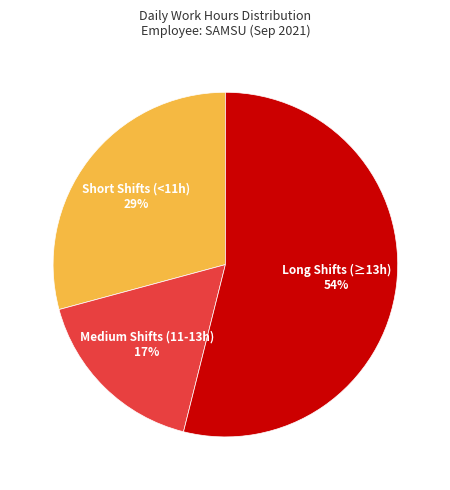

To the nearest percent, what is the difference between the largest and smallest slice percentages?

37%